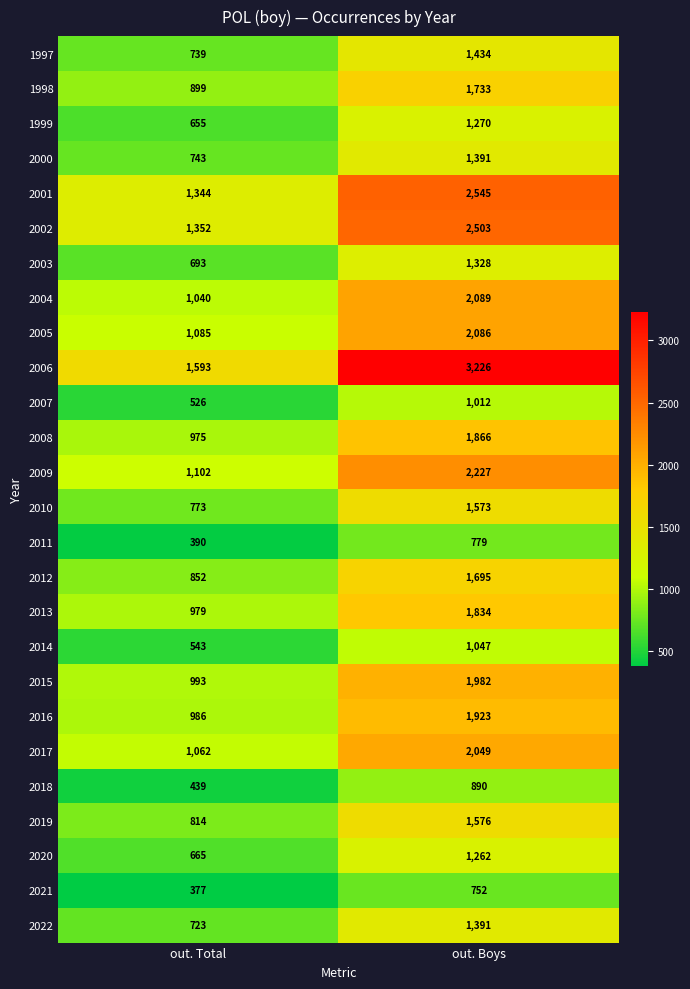

What value does the 2012 series have at out. Boys, to the nearest 10?

1700